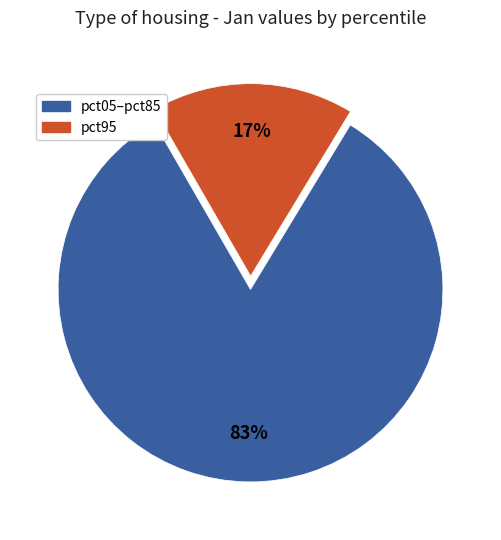

How many segments does this pie chart have?

2